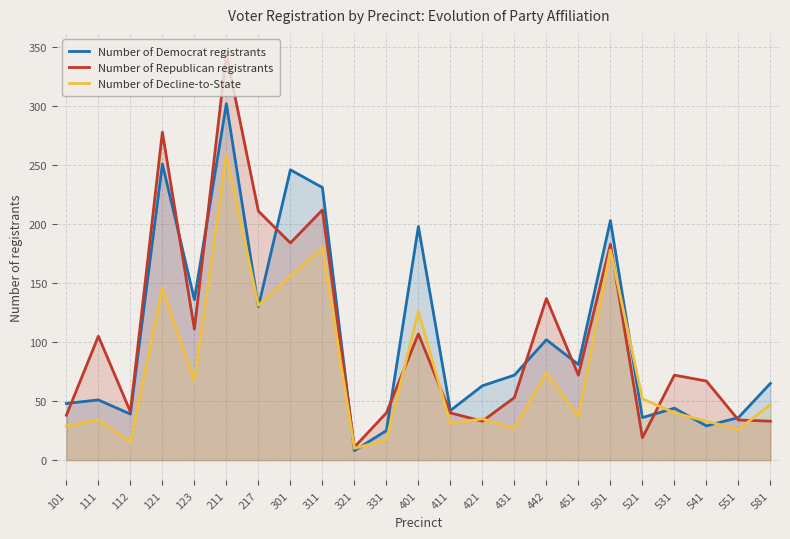

What is the difference between the maximum and minimum values in the dem series?

294